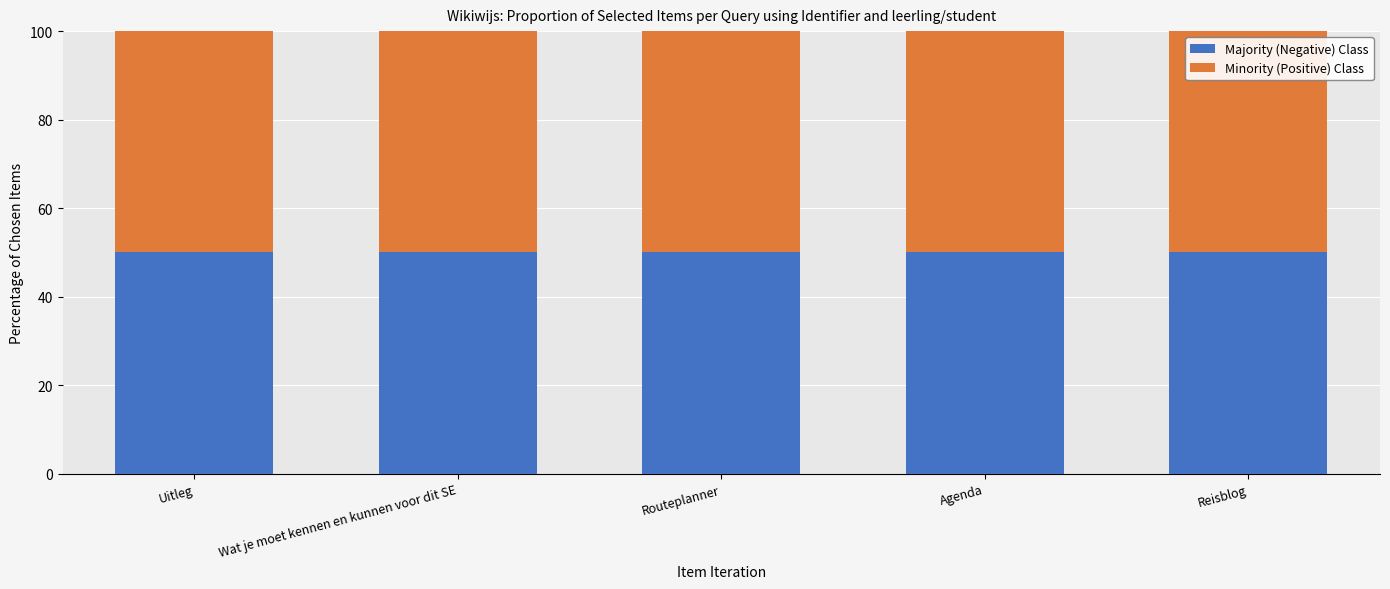

What is the lowest value of the Majority (Negative) Class series?

50.0